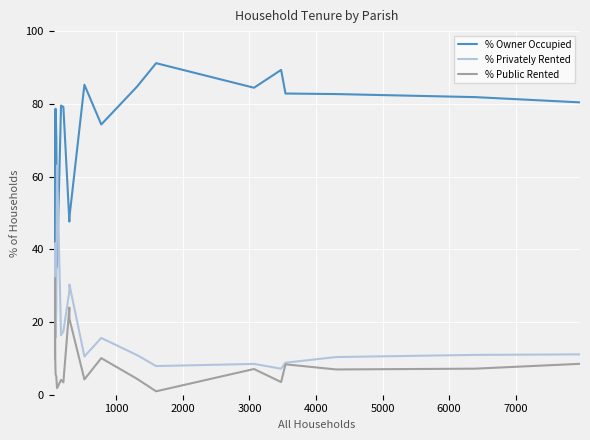

What is the lowest value of the % Privately Rented series?

7.2